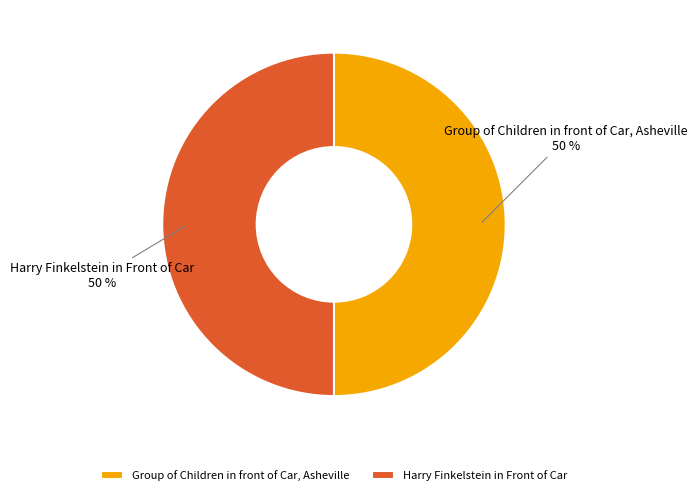

To the nearest percent, what percentage of the pie is Group of Children in front of Car, Asheville?

50%